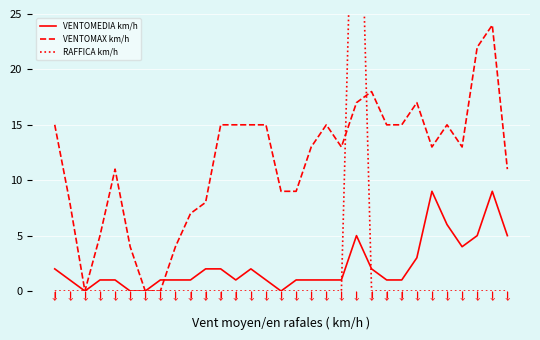

Is the value of VENTOMAX km/h at 25 greater than the value of RAFFICA km/h at 9?

Yes